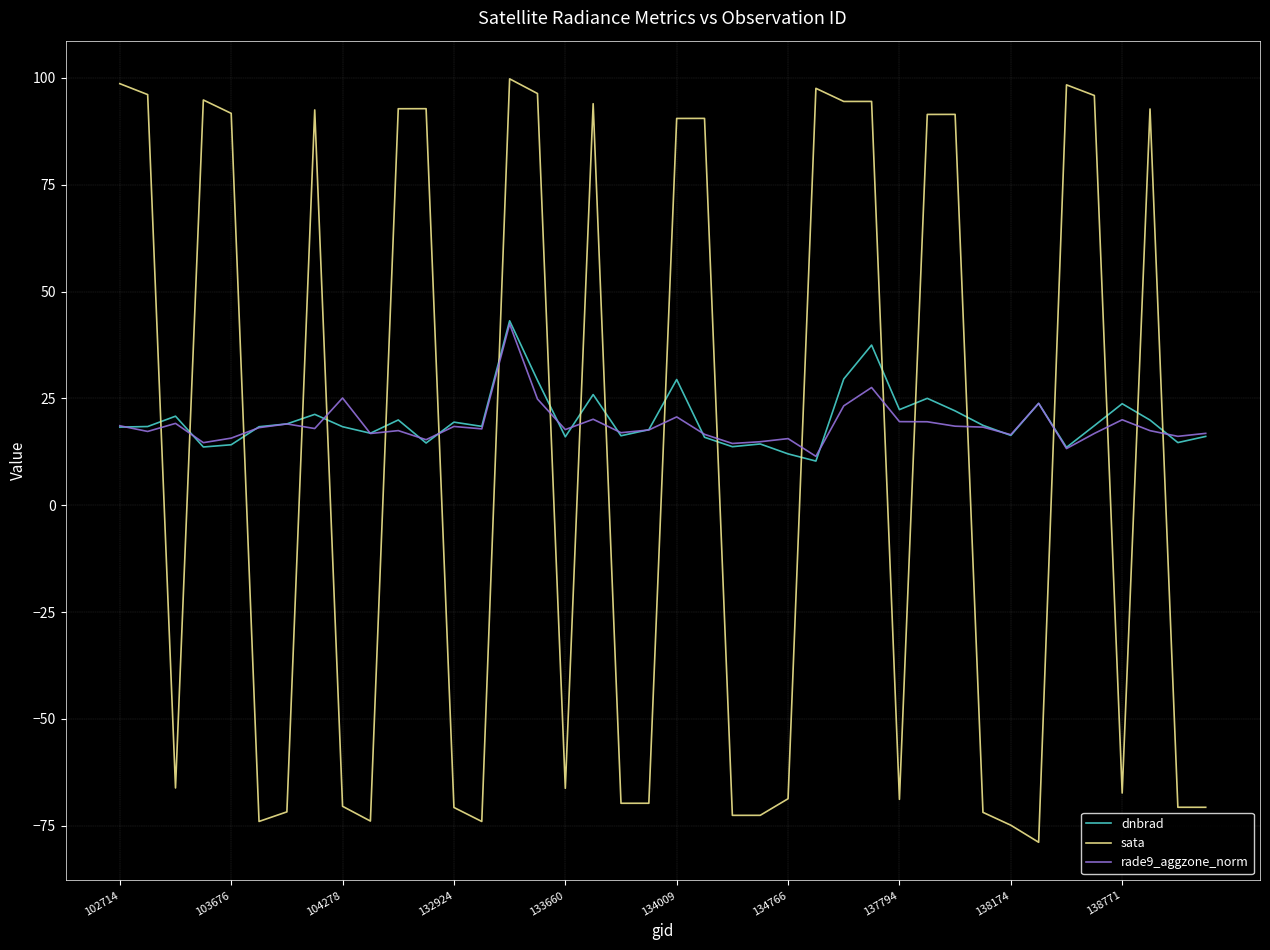

Which series has the largest range (max minus min)?

sata